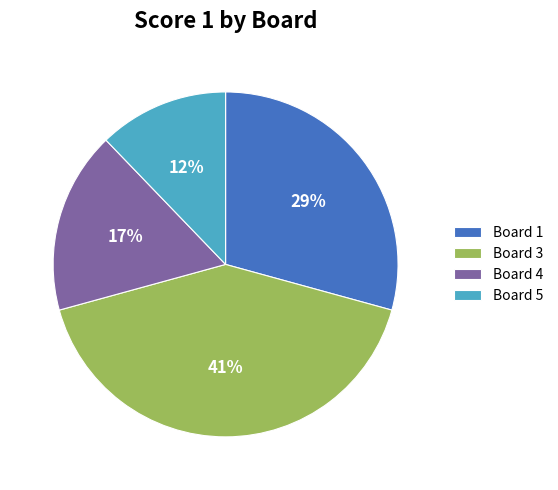

Which category has the biggest portion of the pie?

Board 3